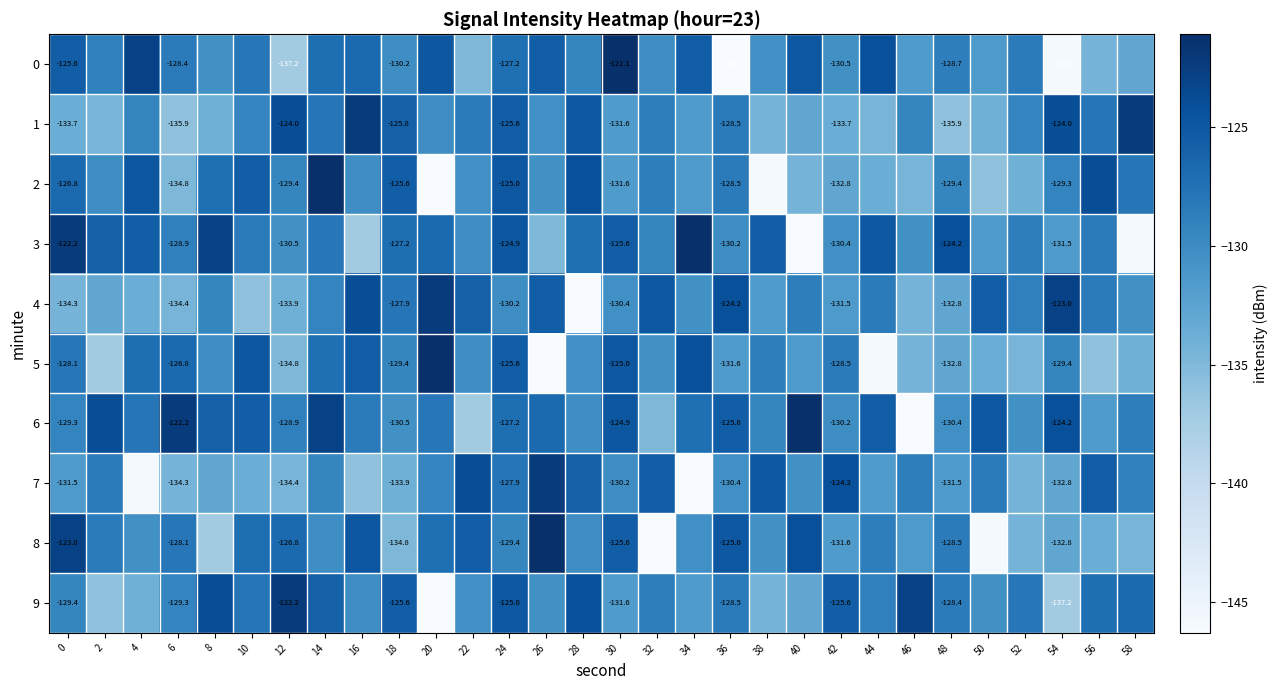

What is the sum of the 2 values at 12 and 22?

-259.8